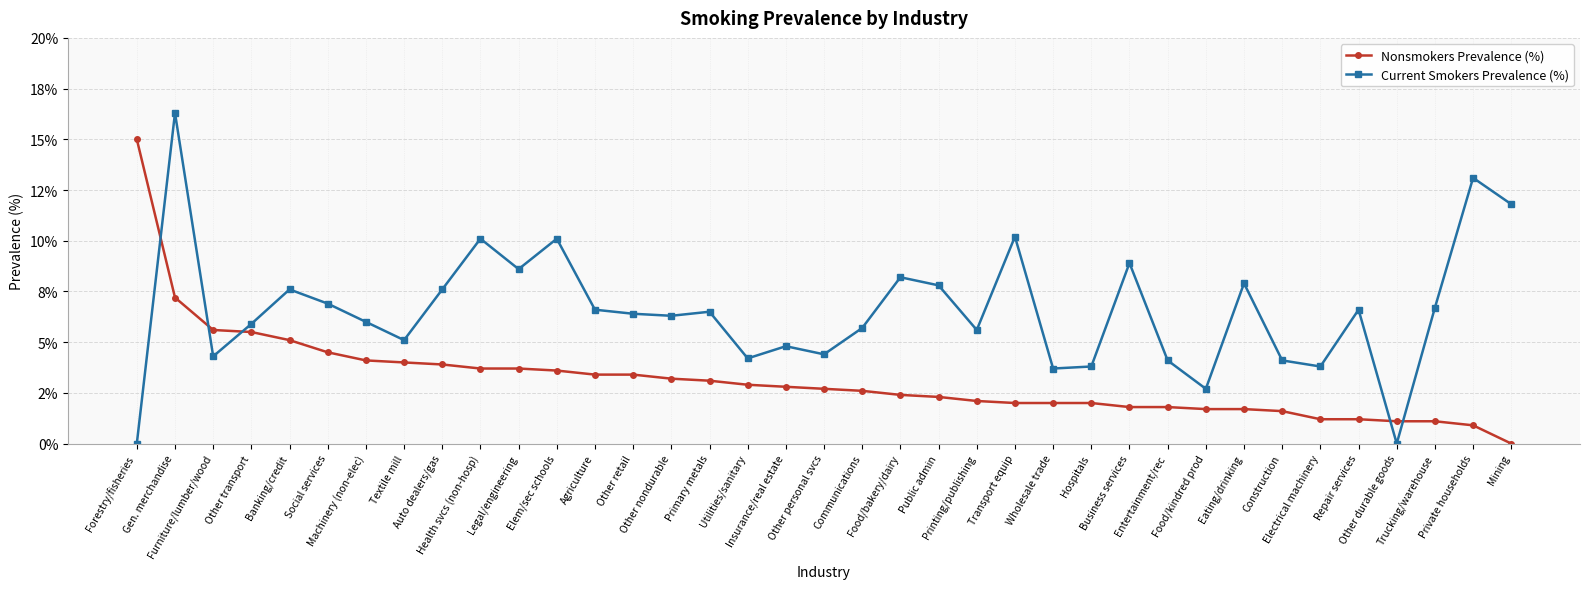

What are all the series names shown in the legend?

Nonsmokers Prevalence (%), Current Smokers Prevalence (%)